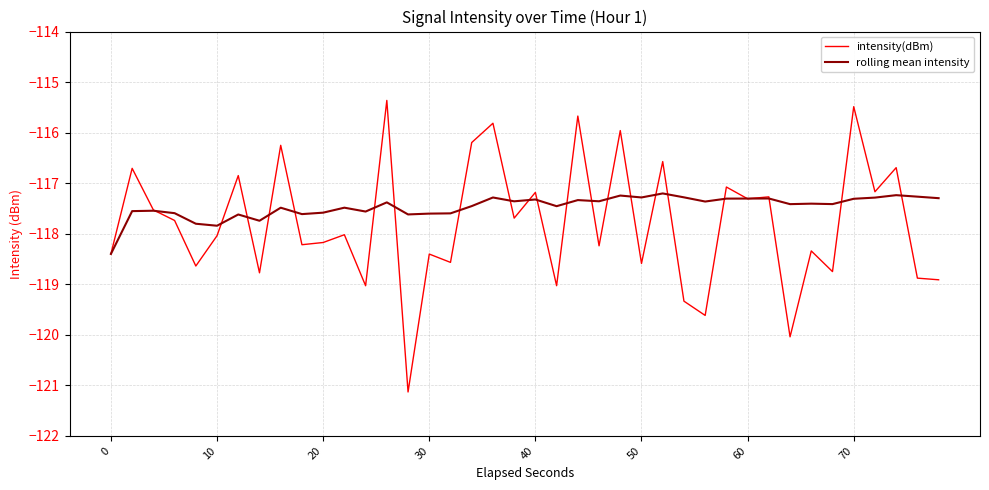

What is the maximum value for rolling mean intensity?

-117.2